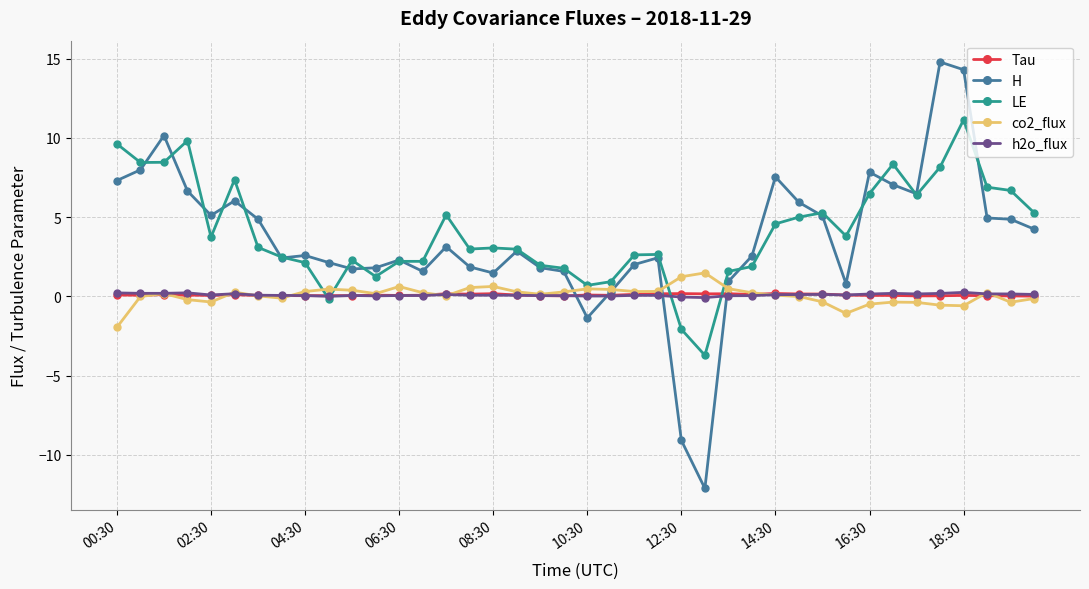

True or false: LE has more than 2 points higher than both neighbors.

True